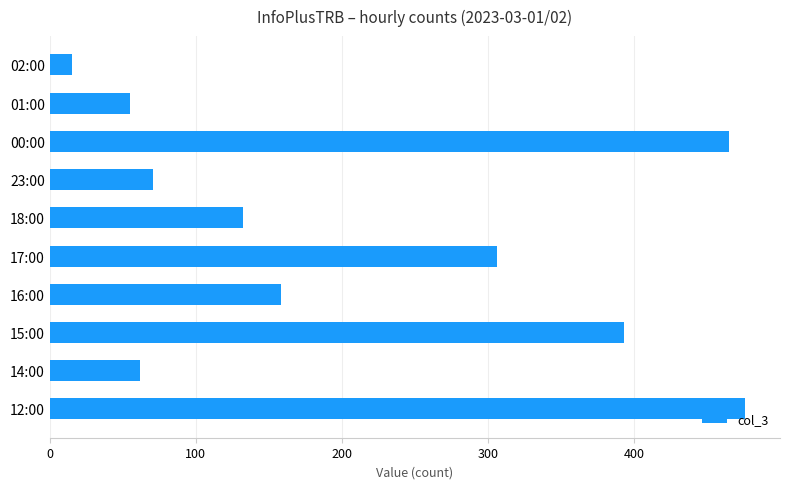

True or false: the data shows 15 at 02:00.

True